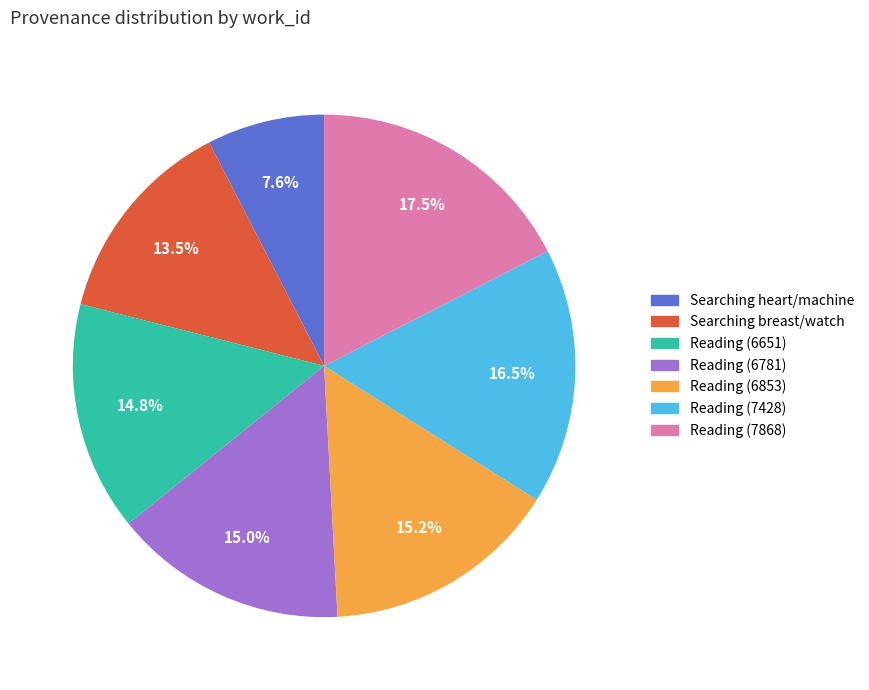

Is there any slice that represents more than half of the pie?

No